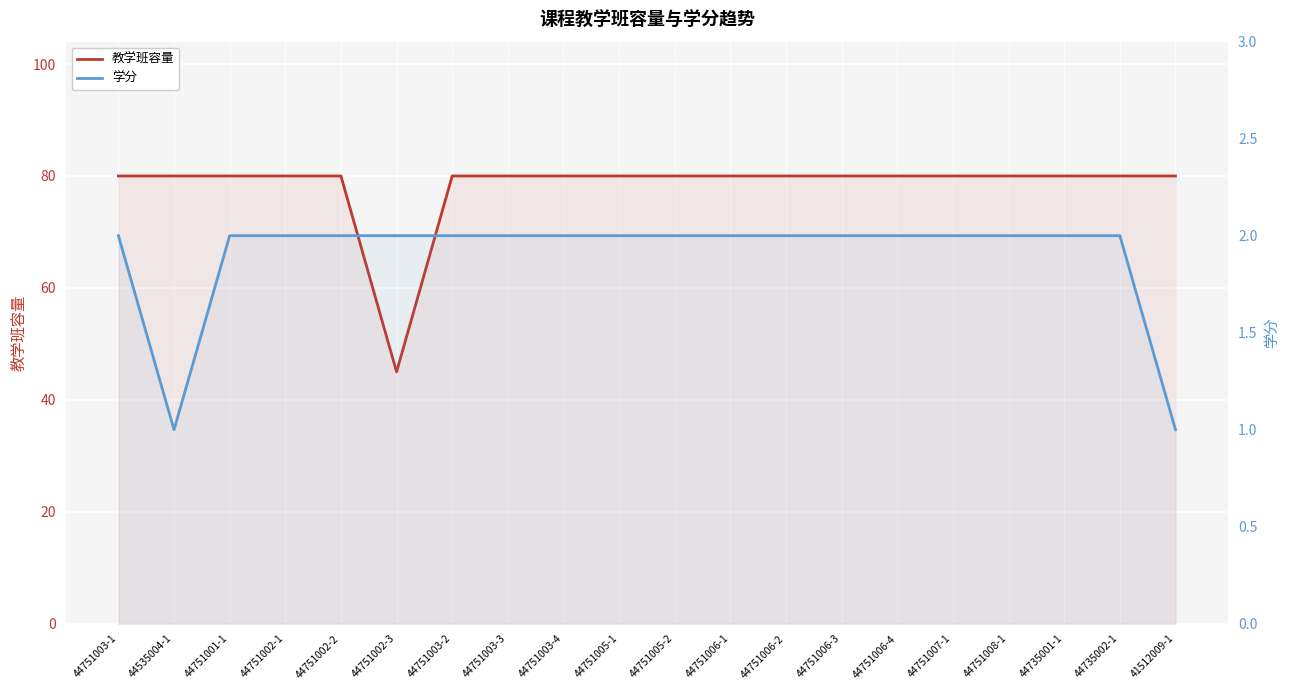

What is the total value across all series at 44751007-1?

82